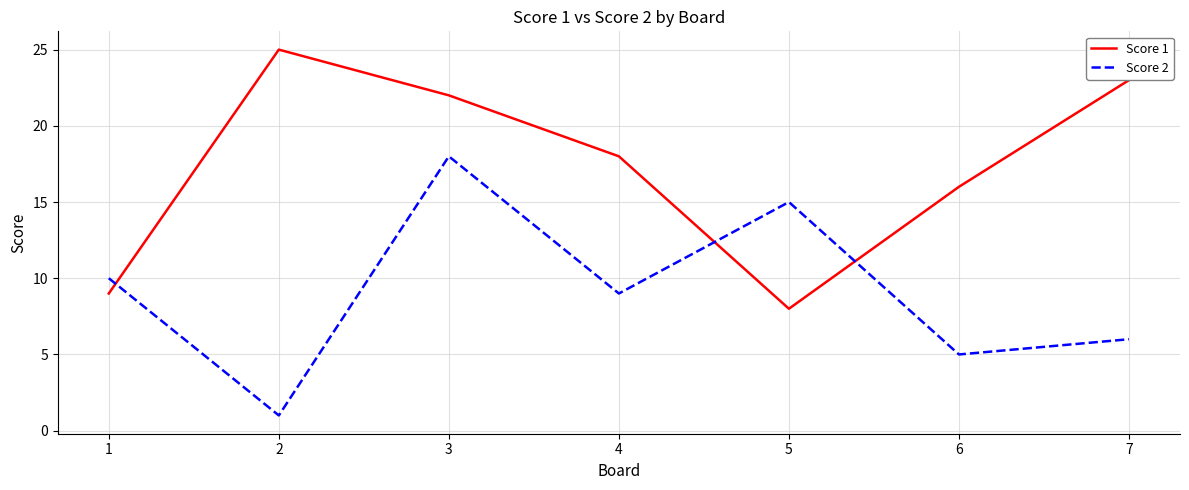

The value of Score 1 at 5 is 3. True or false?

False